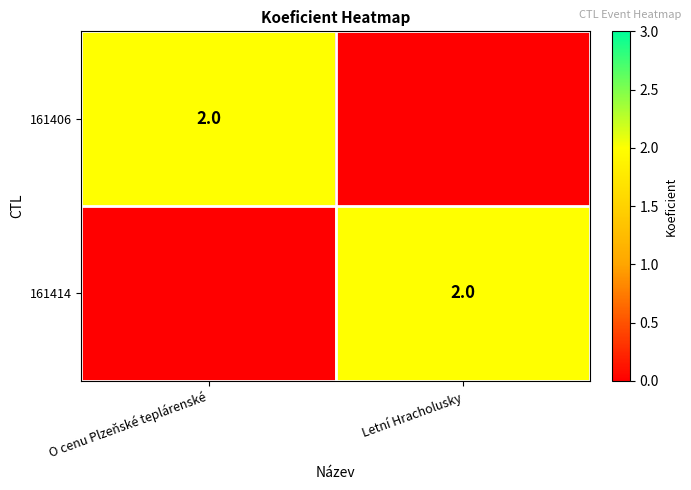

The 161414 series shows 2 at Letní Hracholusky. True or false?

True